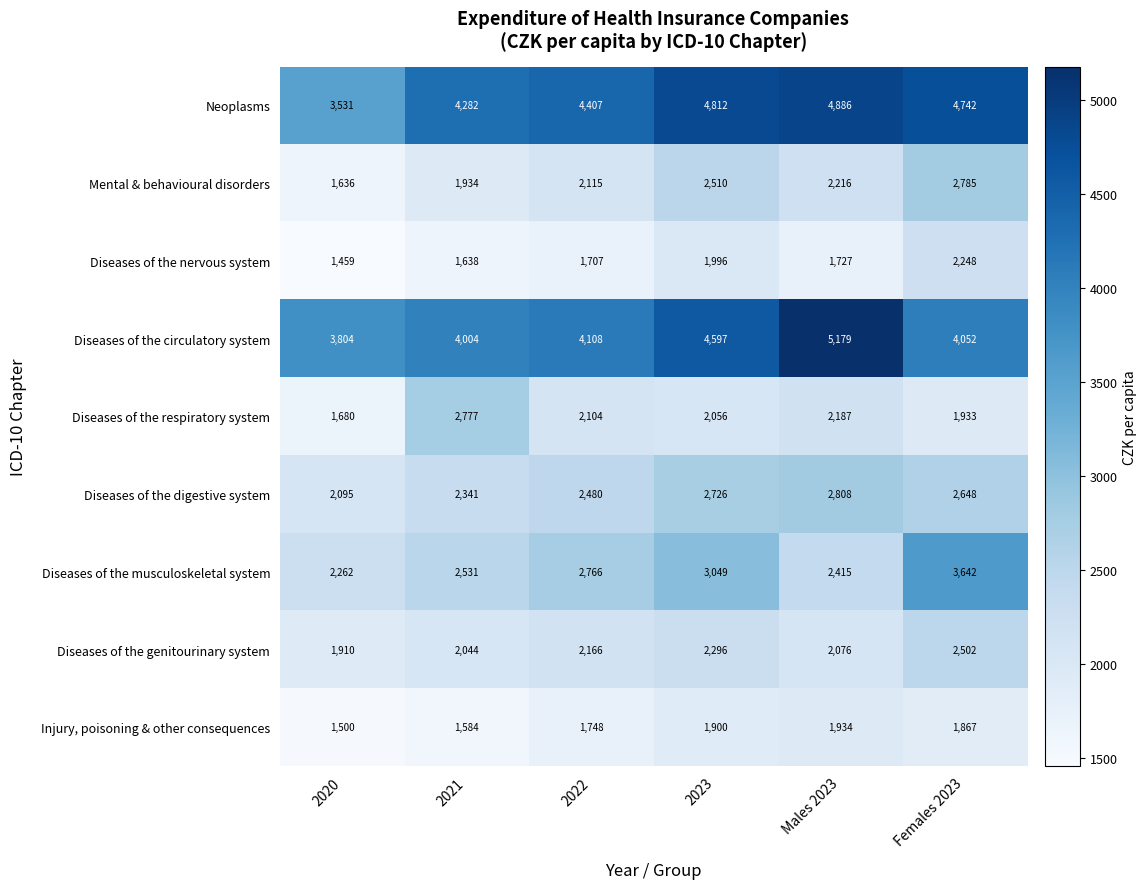

At which category is the sum across all series the highest?

Females 2023